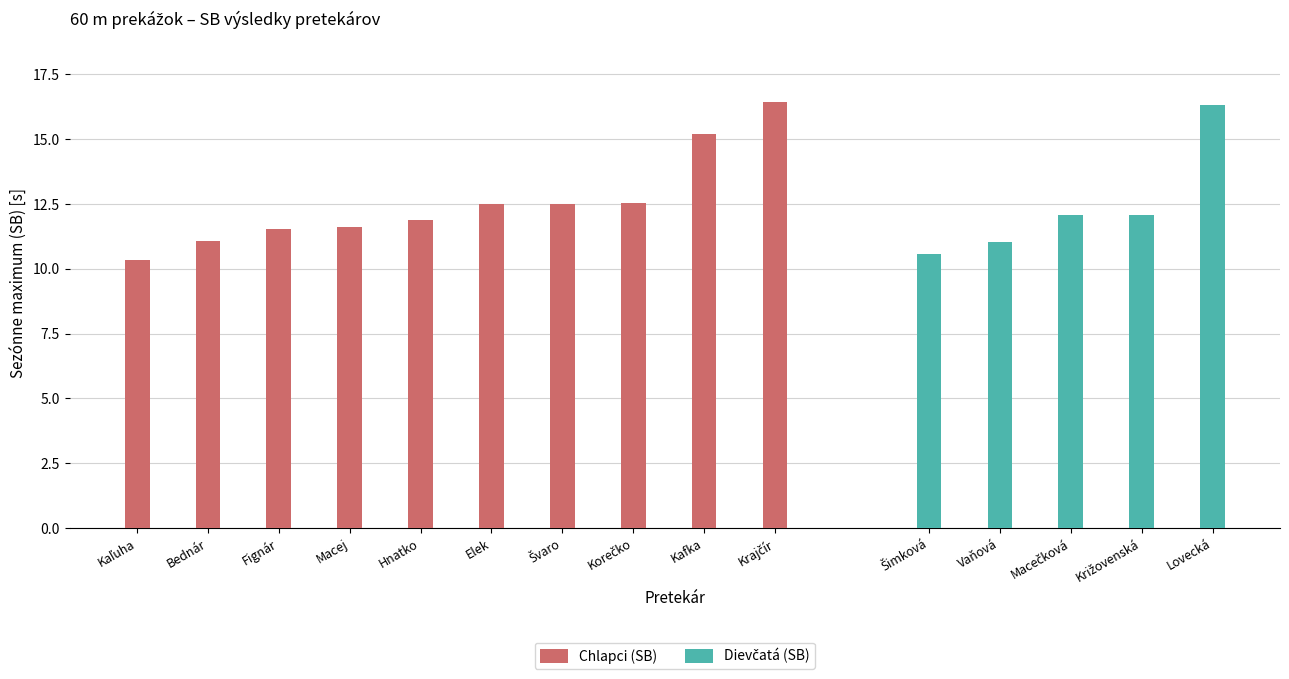

Does the chart contain any negative values?

No